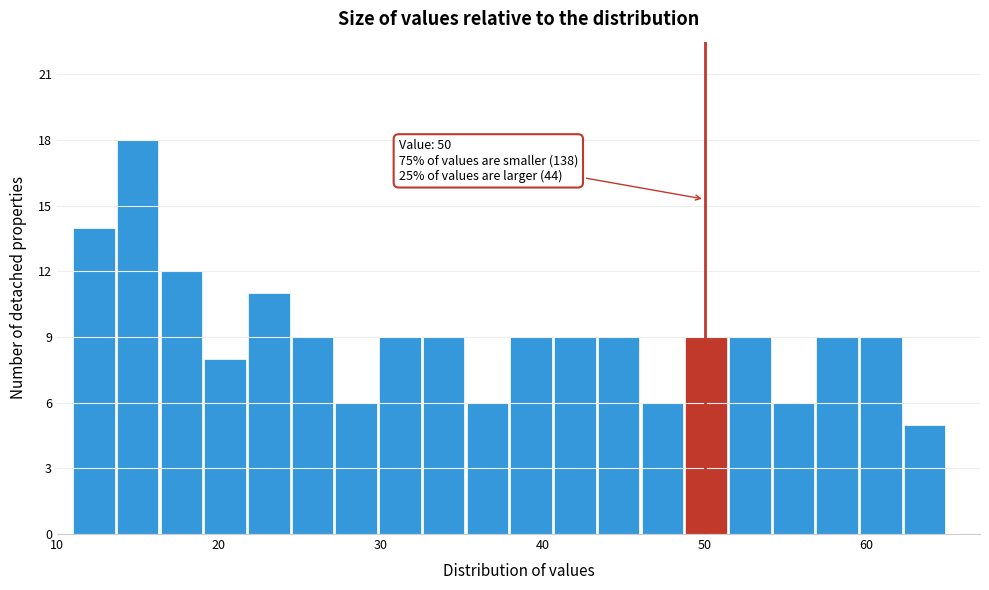

Read against the x-axis, roughly where is the centre of the tallest bar?

15